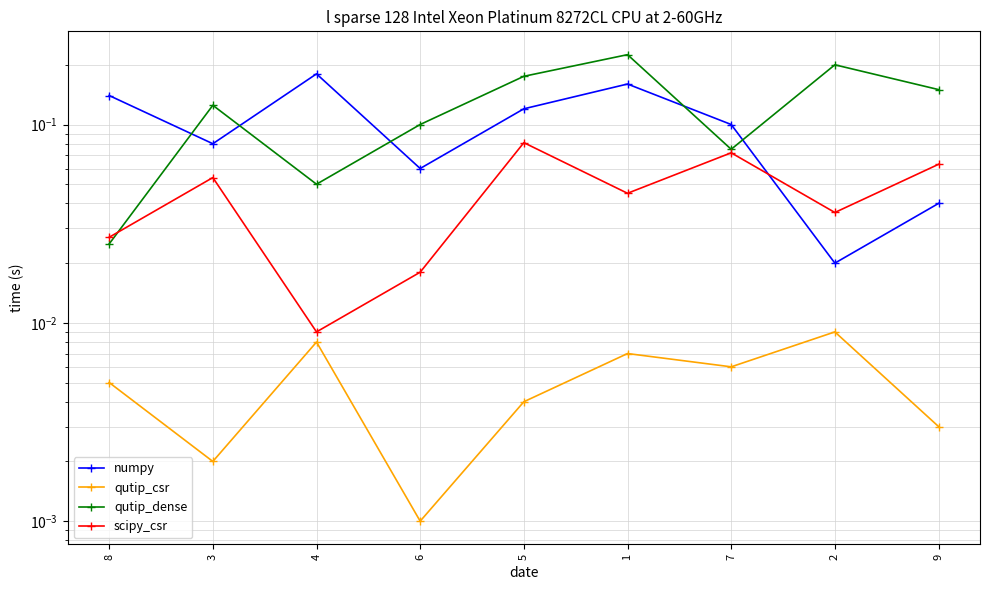

What is the average value of the numpy series?

0.1